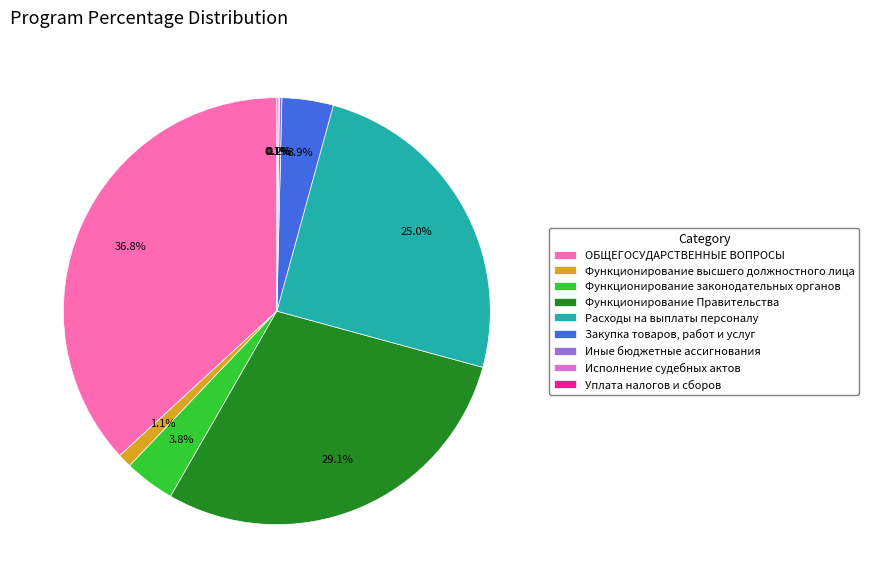

Does any single category account for the majority?

No